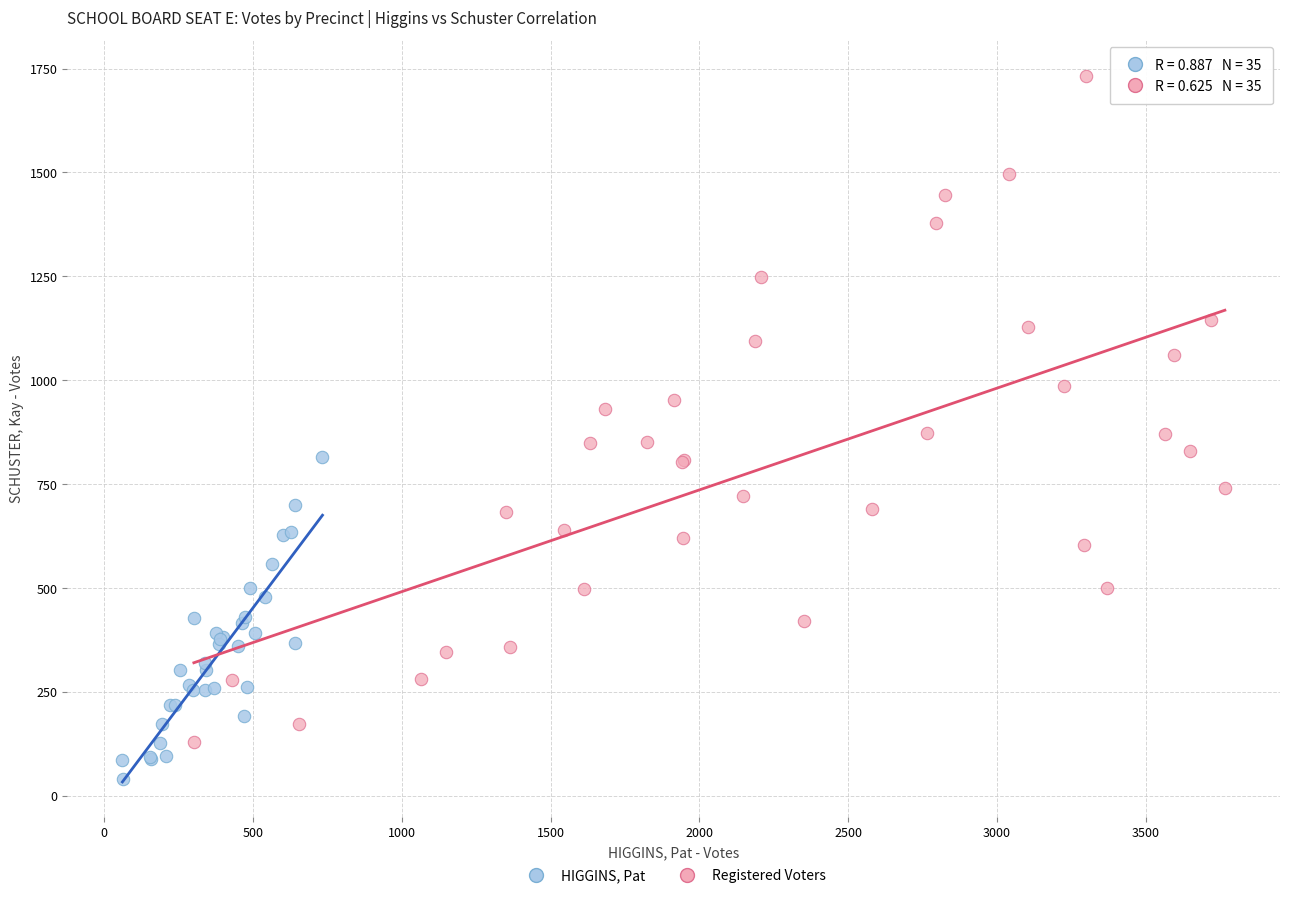

Which series reaches the minimum Y coordinate?

HIGGINS, Pat